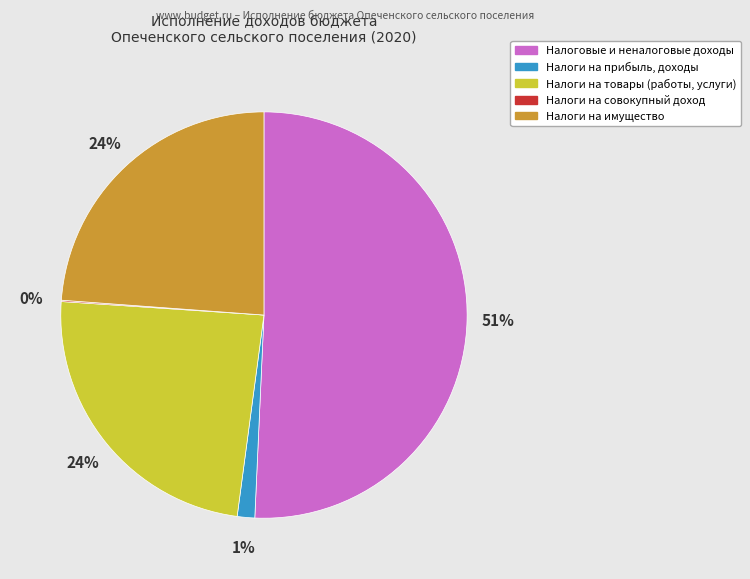

To the nearest percent, what is the average slice percentage?

20%